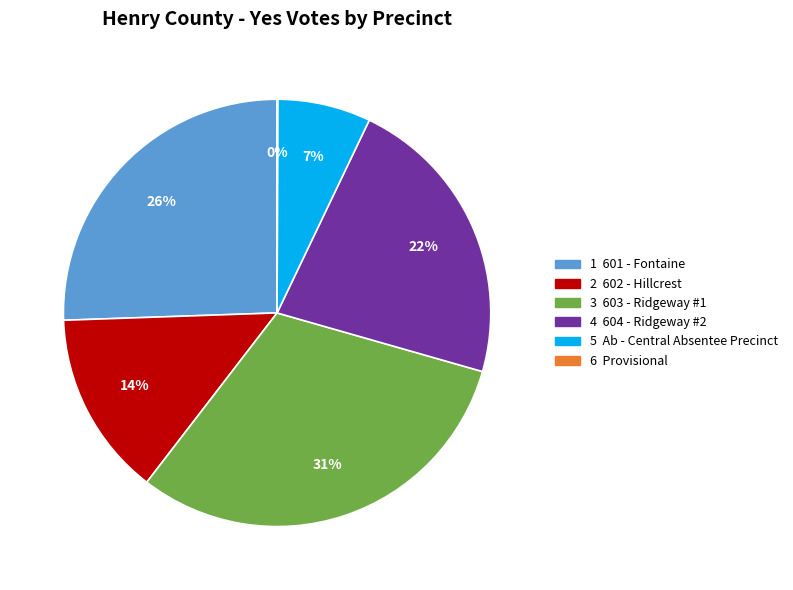

To the nearest percent, what percentage of the pie is 5 Ab - Central Absentee Precinct?

7%